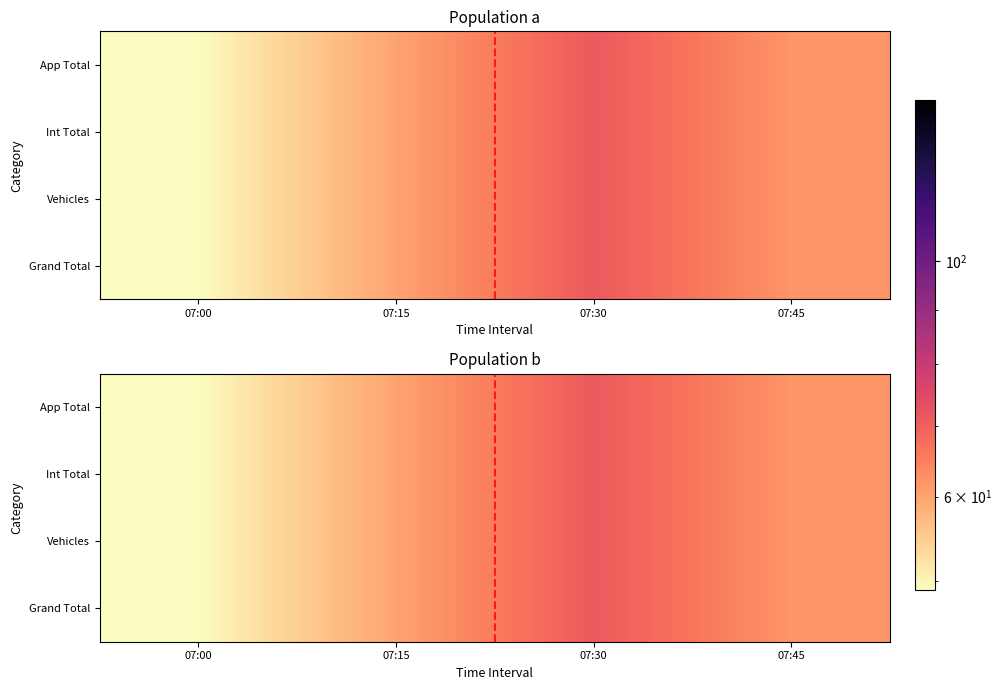

What value does the App Total series have at 07:15, to the nearest 10?

60